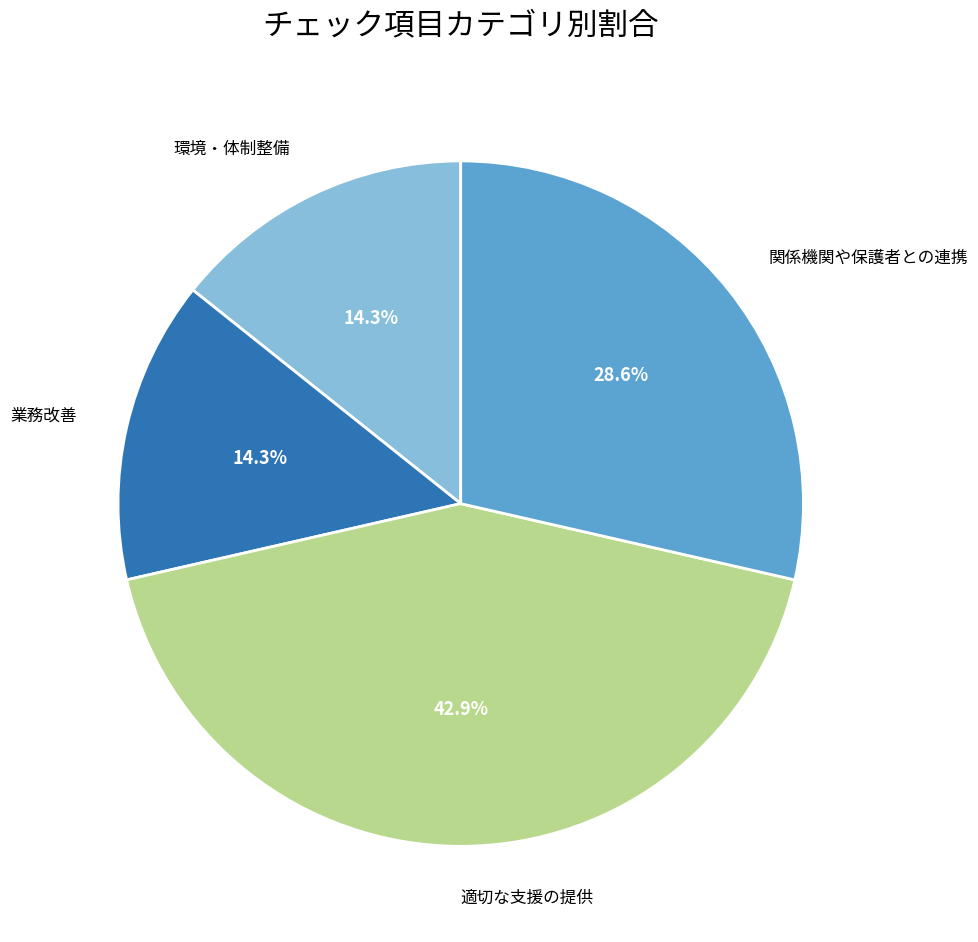

Is there a majority slice in this chart?

No